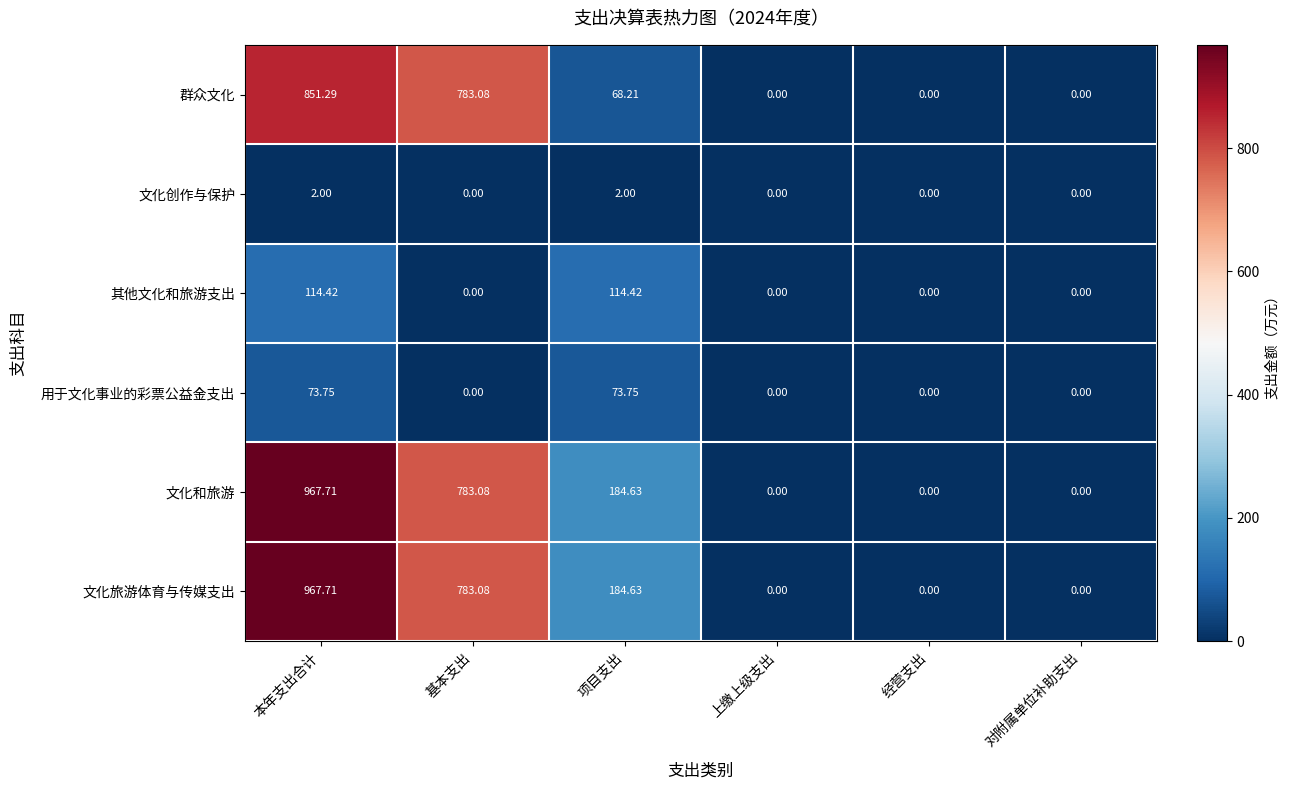

At how many categories does at least one series exceed 775?

2